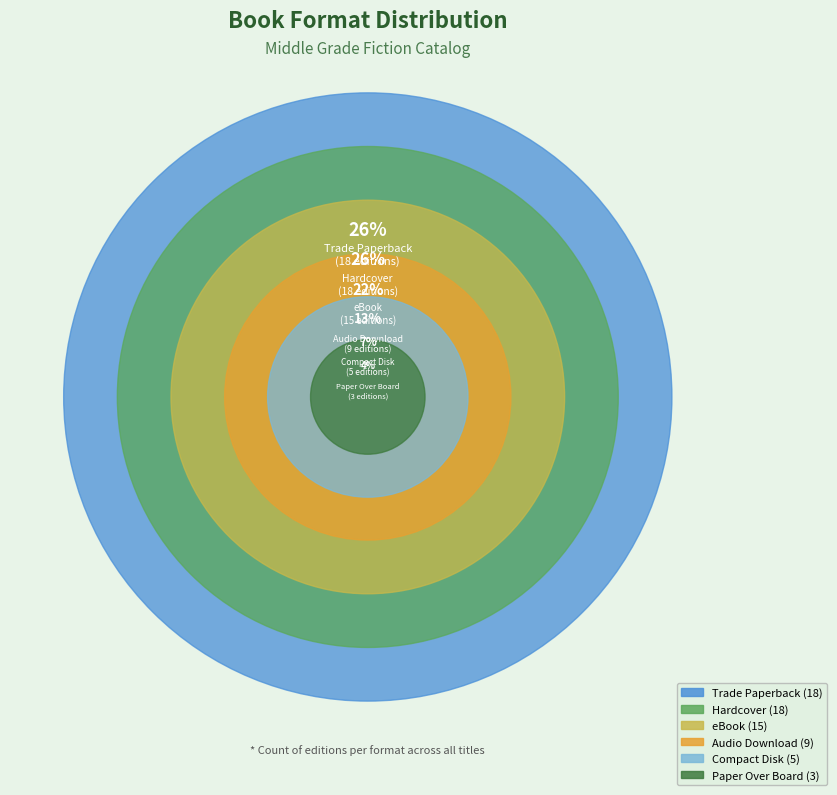

To the nearest percent, what is the difference between the eBook and Compact Disk slice percentages?

15%